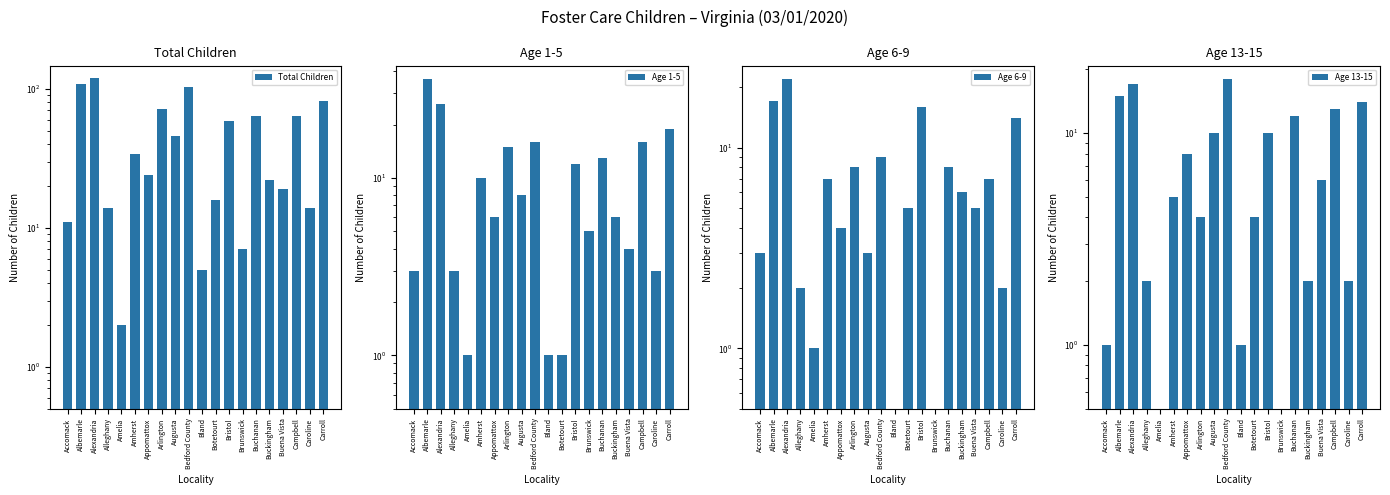

Where does the Age 13-15 series first go above 6?

Albemarle